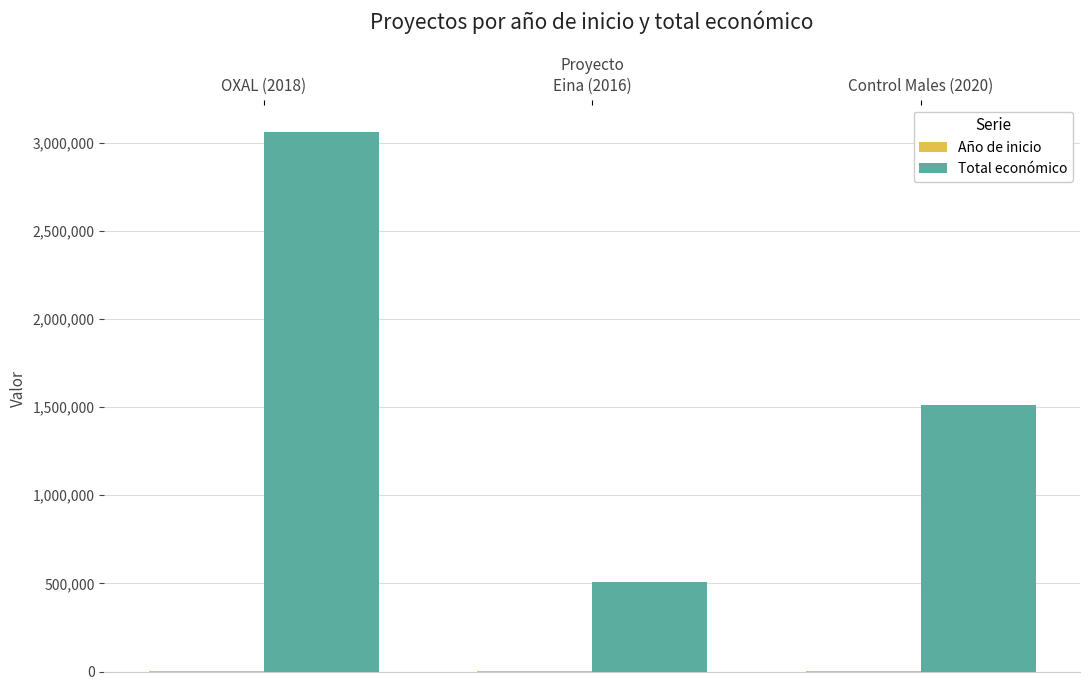

The value of Total económico at Eina (2016) is 509203. True or false?

True